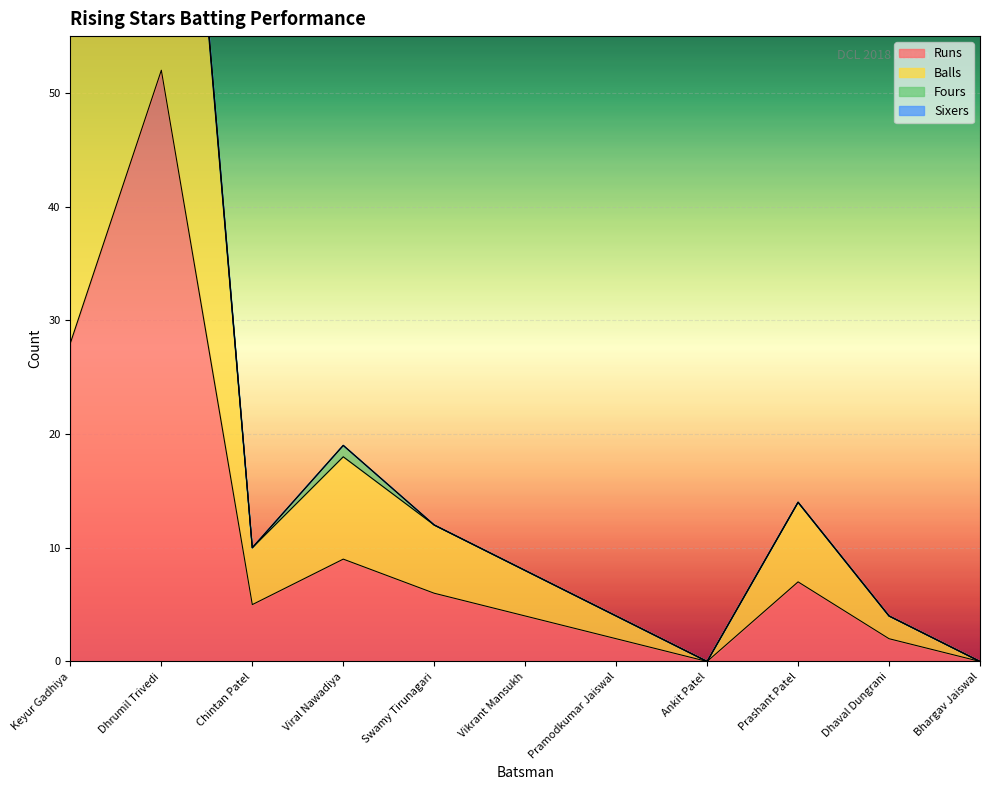

What position from the right is Chintan Patel?

9